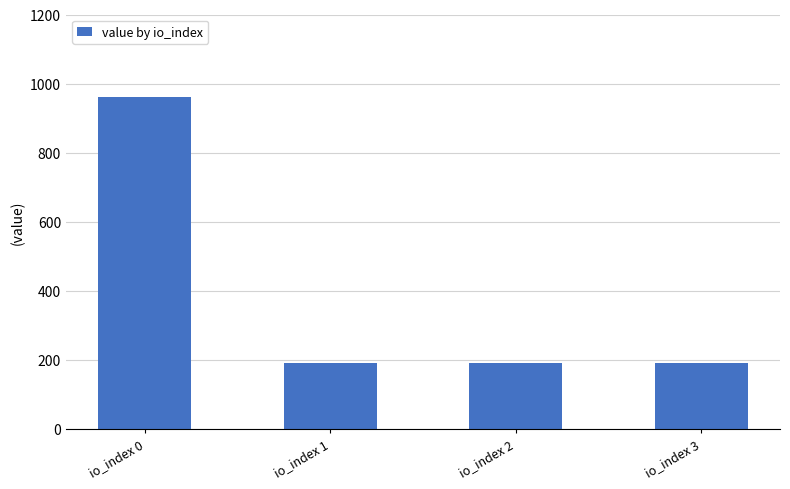

What is the value of the 1st bar from the left?

959.8